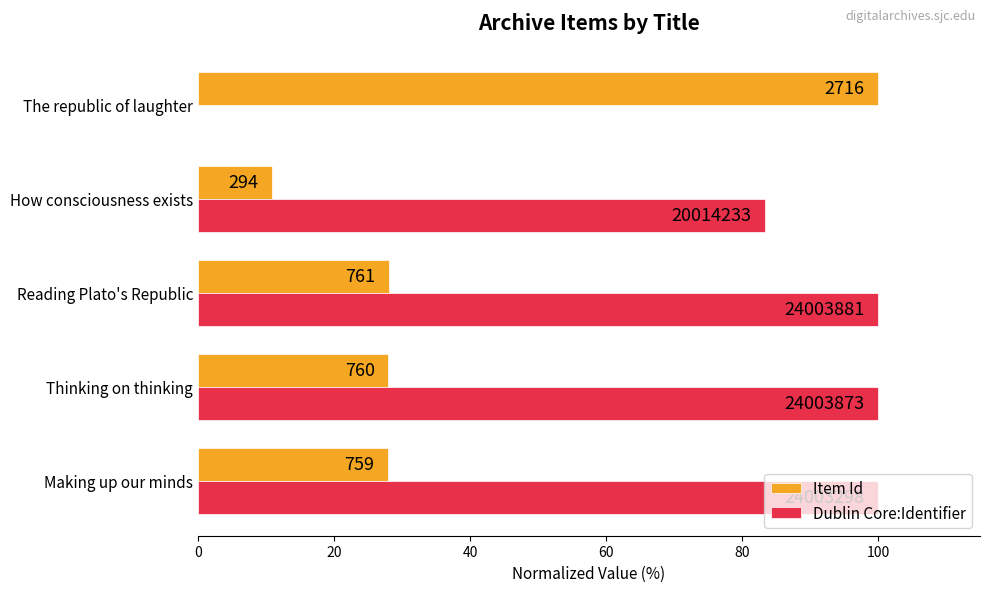

What are all the series names shown in the legend?

Item Id, Dublin Core:Identifier